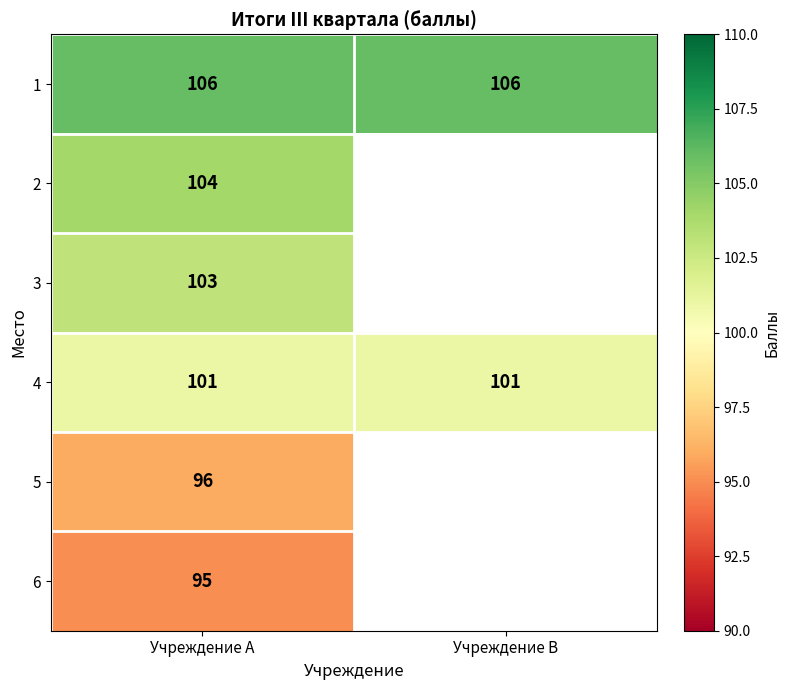

What is the spread (max minus min) of values at Учреждение A?

11